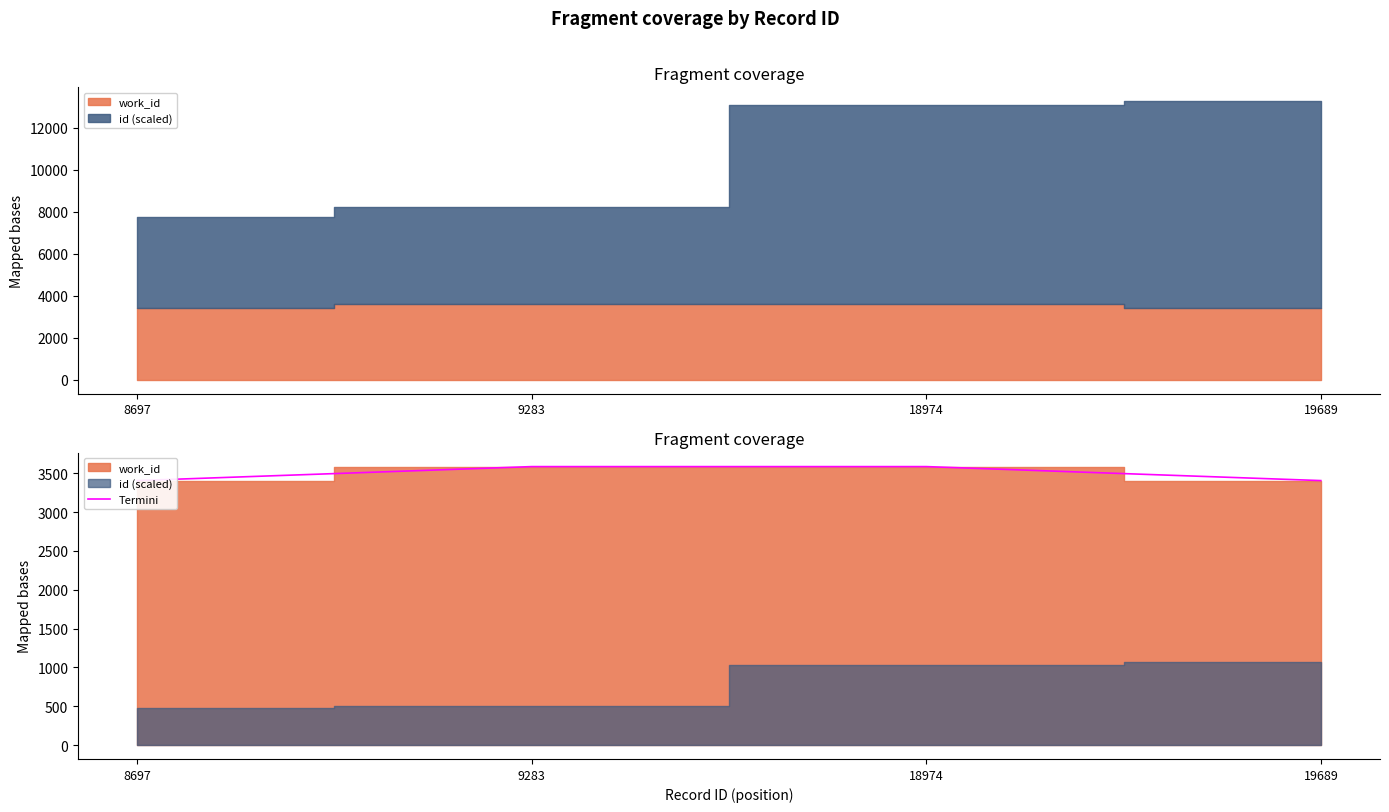

List the labels in order of value, smallest first.

8697, 19689, 9283, 18974